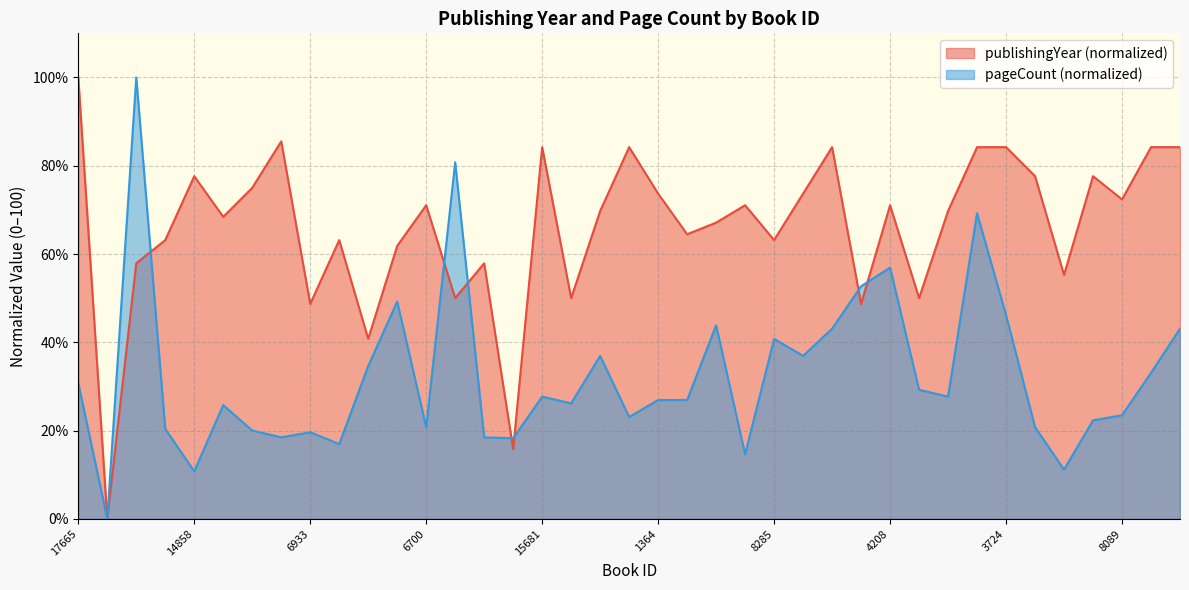

How many distinct data groups are displayed?

2